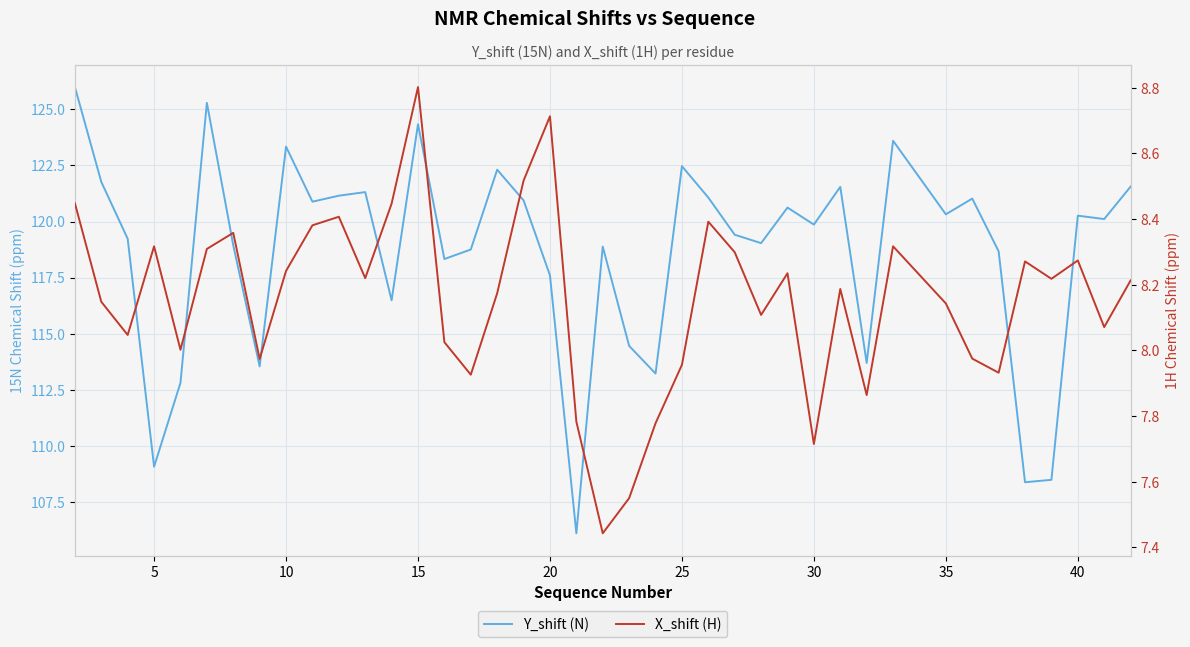

The Y_shift (N) series shows 38.9 at 40. True or false?

False